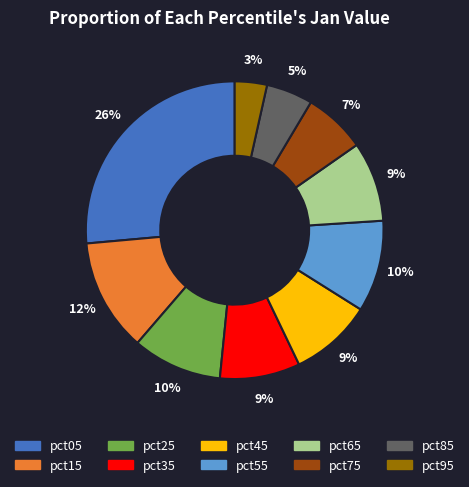

To the nearest percent, what percentage of the pie is pct15?

12%